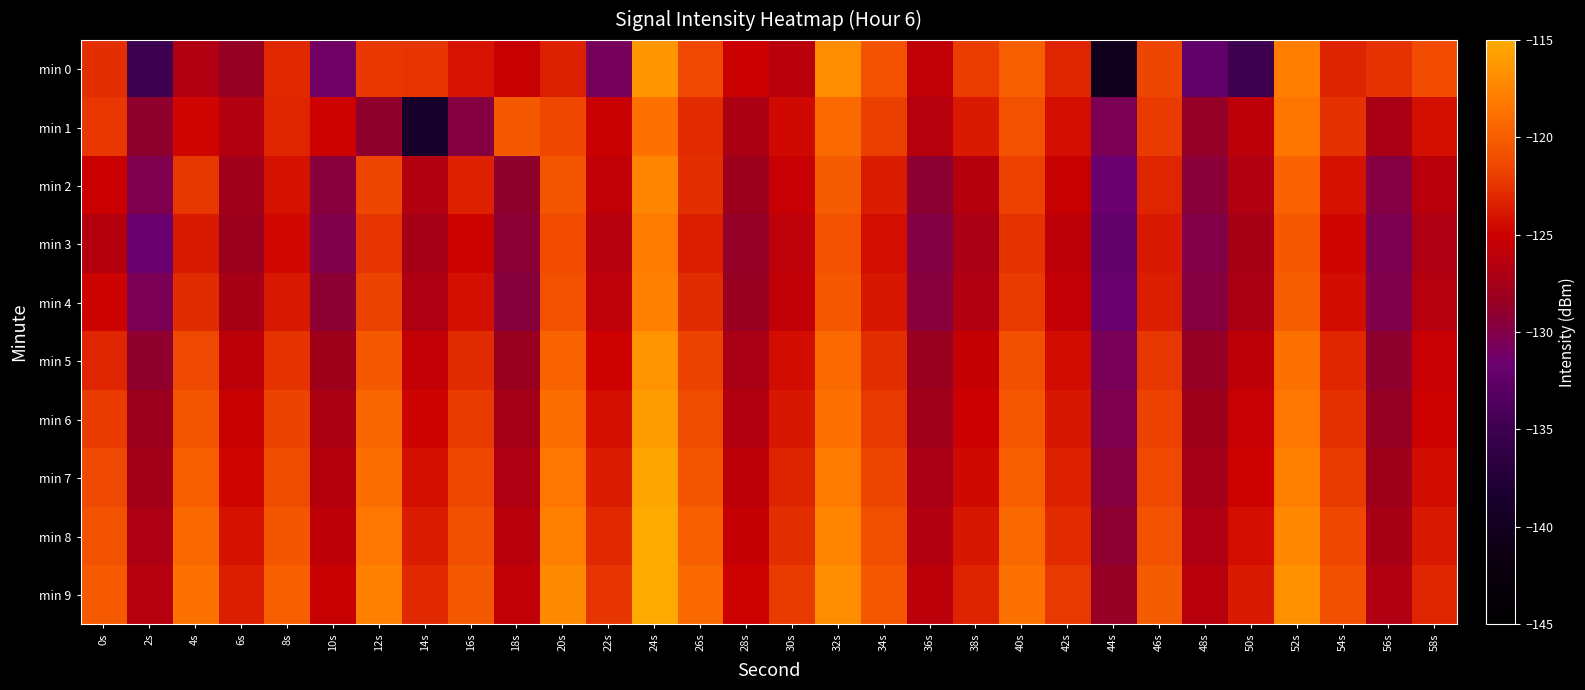

What is the difference between the highest and lowest values at 24s?

4.6